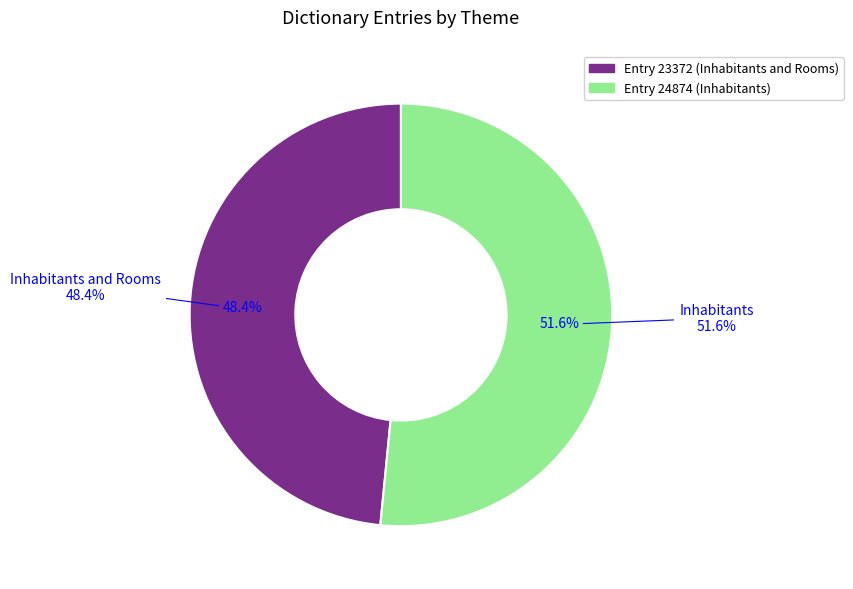

Is the sum of Entry 23372 (Inhabitants and Rooms) and Entry 24874 (Inhabitants) greater than half?

Yes